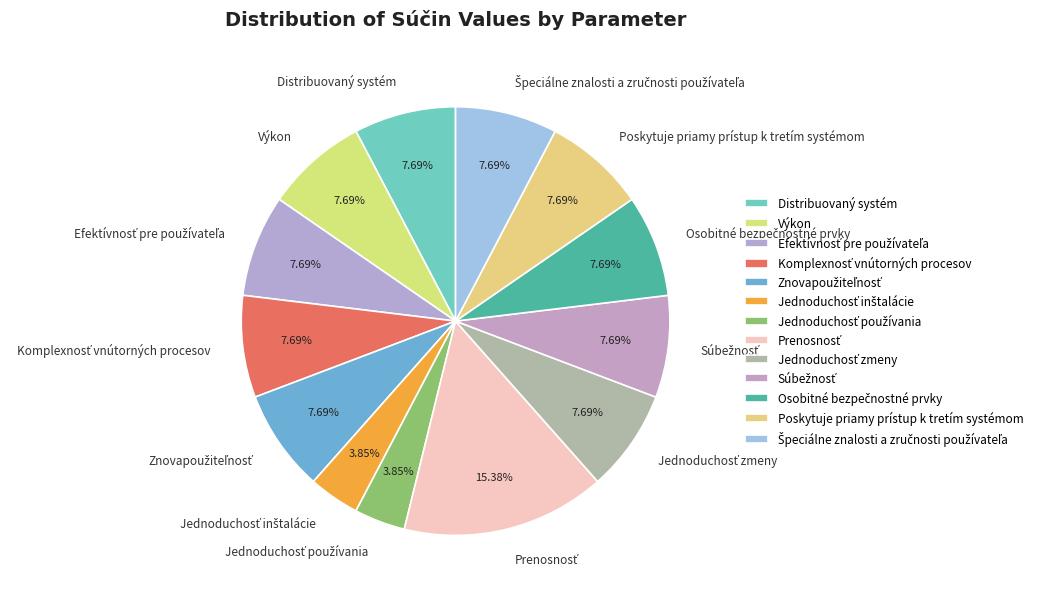

How many slices are in this pie chart?

13